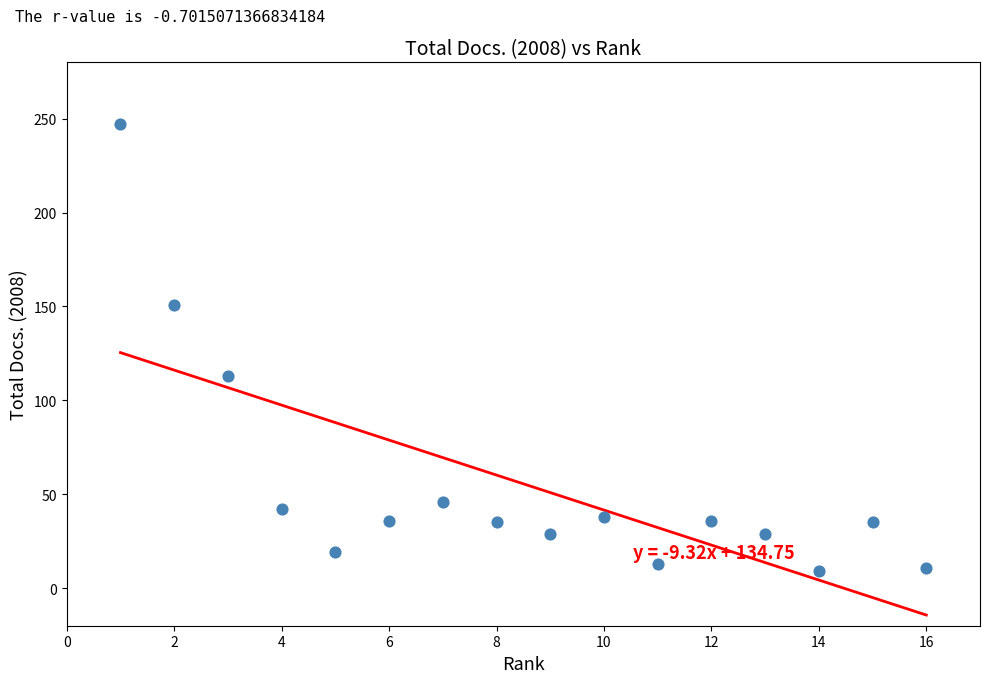

What Y value in the scatter plot is closest to 128?

113